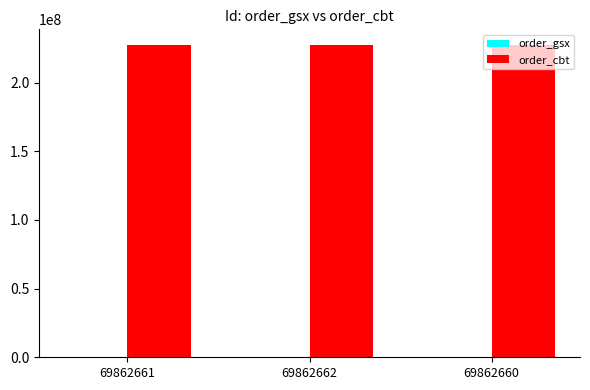

Count the number of data series in this chart.

2